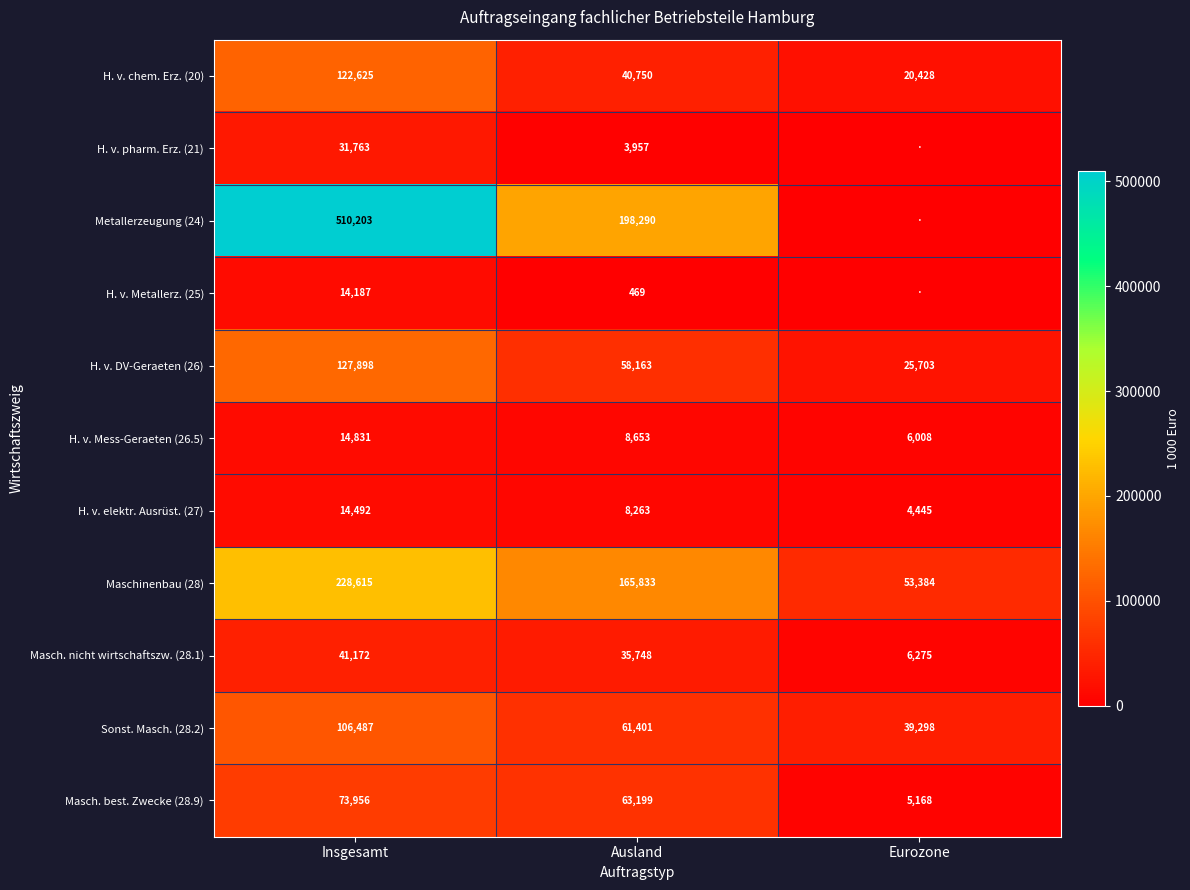

What is the difference between the Maschinenbau (28) values at Ausland and Insgesamt?

62782